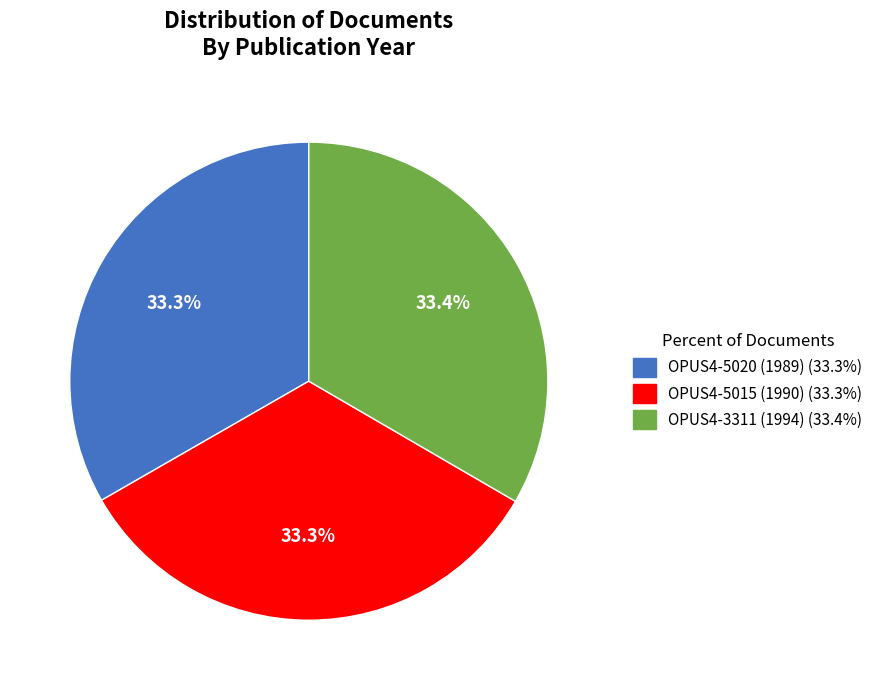

Is OPUS4-5015 the majority of the pie?

No